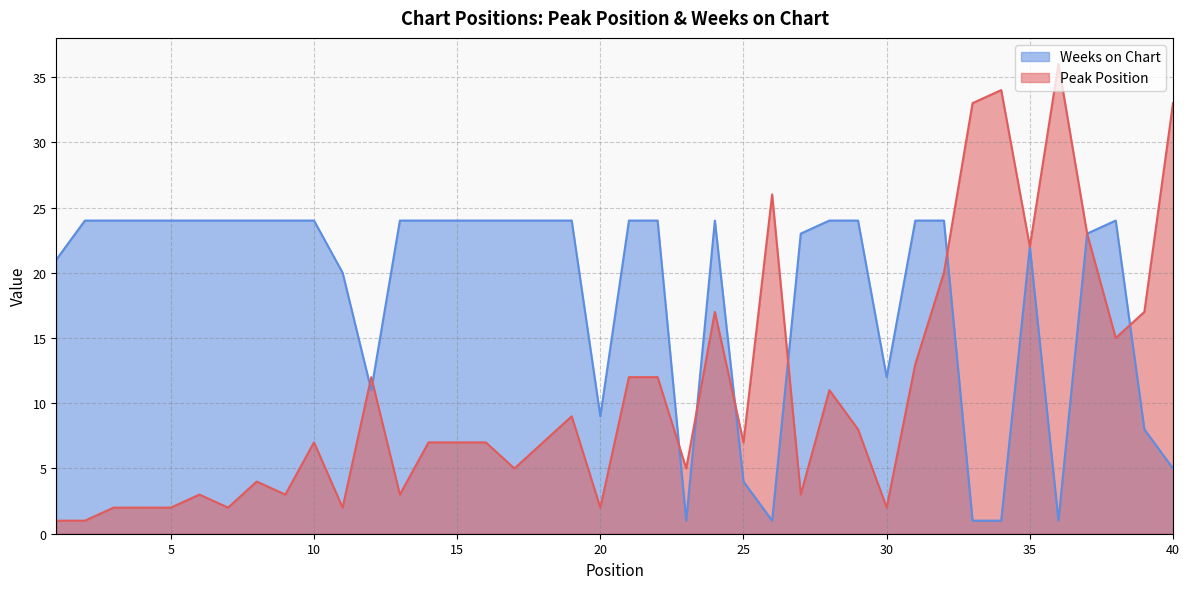

Rank the categories by Peak Position value from highest to lowest.

36, 34, 33, 40, 26, 37, 35, 32, 24, 39, 38, 31, 12, 21, 22, 28, 19, 29, 10, 14, 15, 16, 18, 25, 17, 23, 8, 6, 9, 13, 27, 3, 4, 5, 7, 11, 20, 30, 1, 2